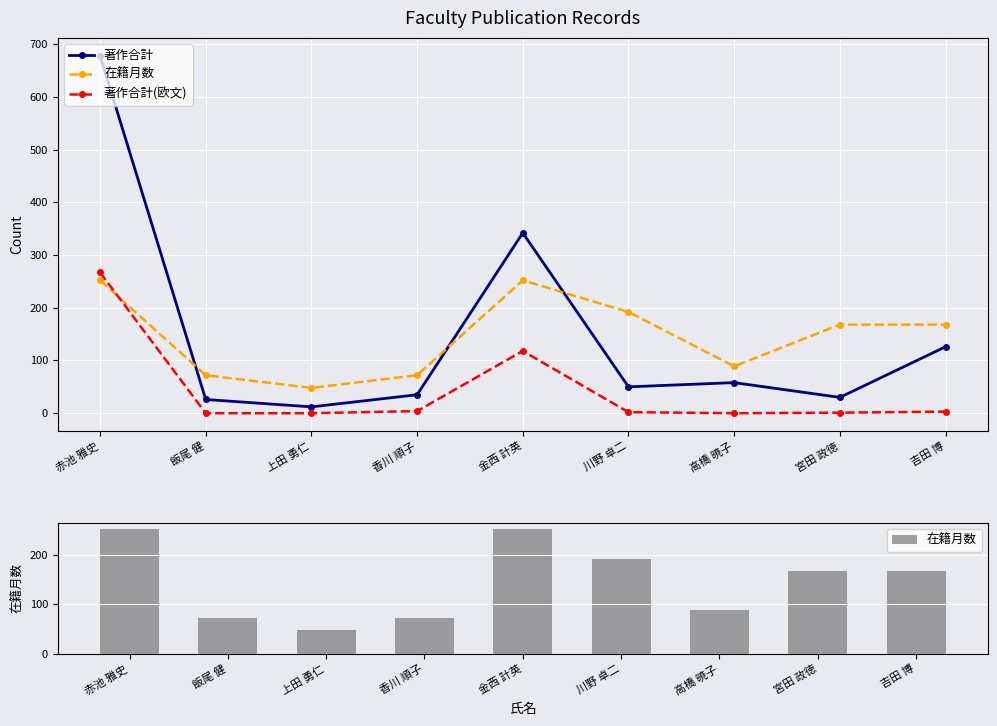

Which series changed the most between 川野 卓二 and 宮田 政徳?

在籍月数